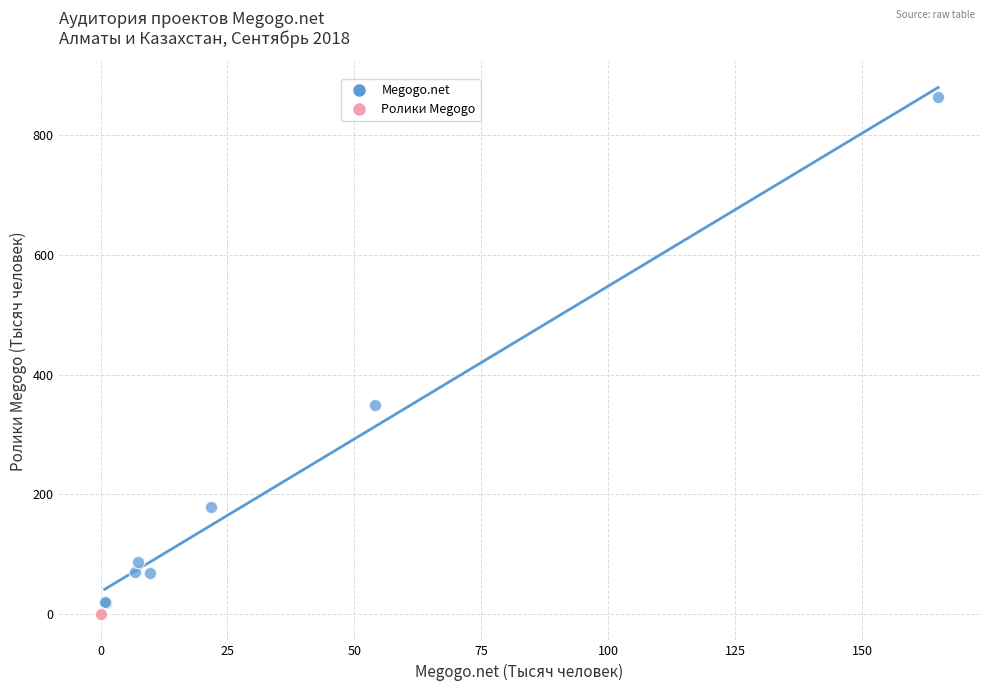

Which series has the widest spread of Y values?

Megogo.net